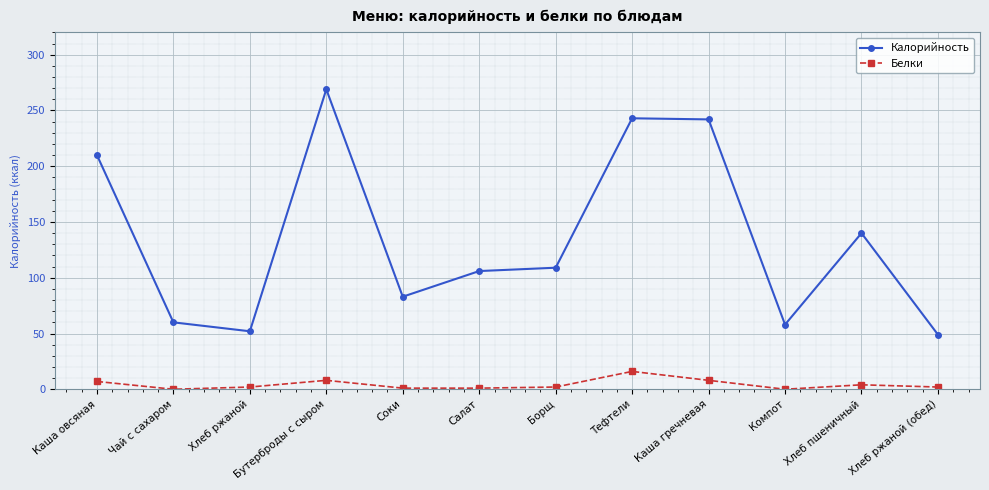

Which series has the largest range (max minus min)?

Калорийность